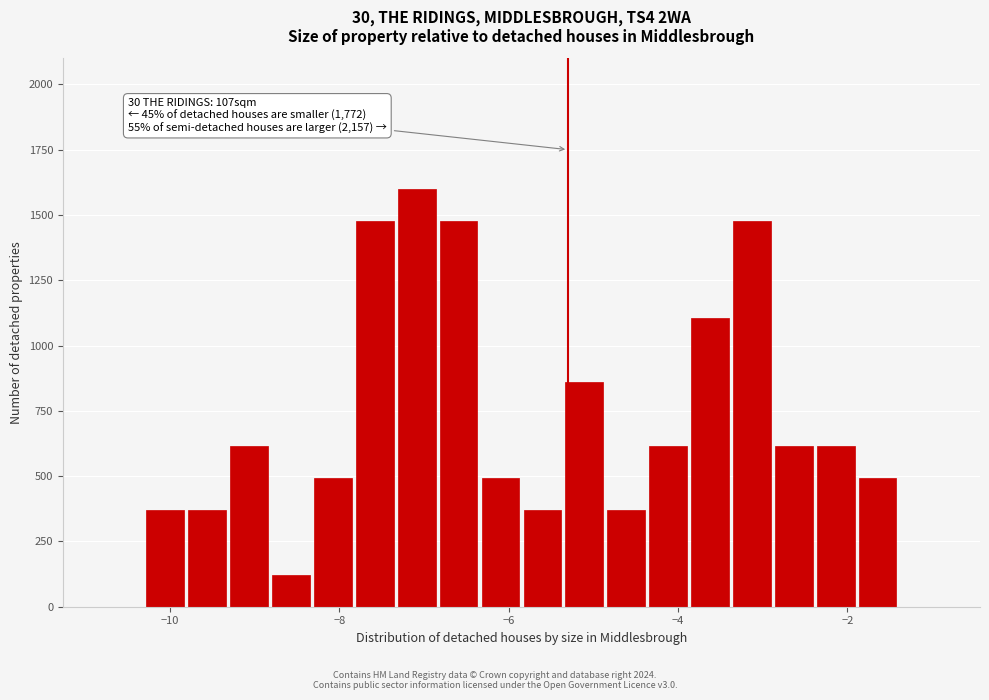

Read against the x-axis, roughly where is the centre of the tallest bar?

-7.0